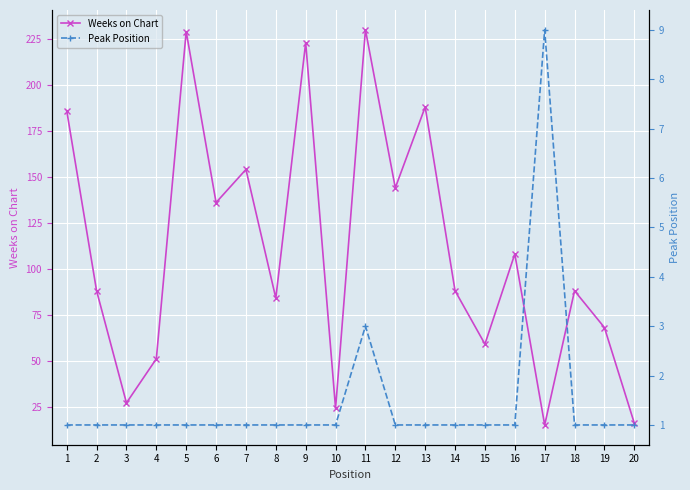

Reading right to left, list all the values displayed in this chart.

Weeks on Chart: 20=16	19=68	18=88	17=15	16=108	15=59	14=88	13=188	12=144	11=230	10=24	9=223	8=84	7=154	6=136	5=229	4=51	3=27	2=88	1=186
Peak Position: 20=1	19=1	18=1	17=9	16=1	15=1	14=1	13=1	12=1	11=3	10=1	9=1	8=1	7=1	6=1	5=1	4=1	3=1	2=1	1=1